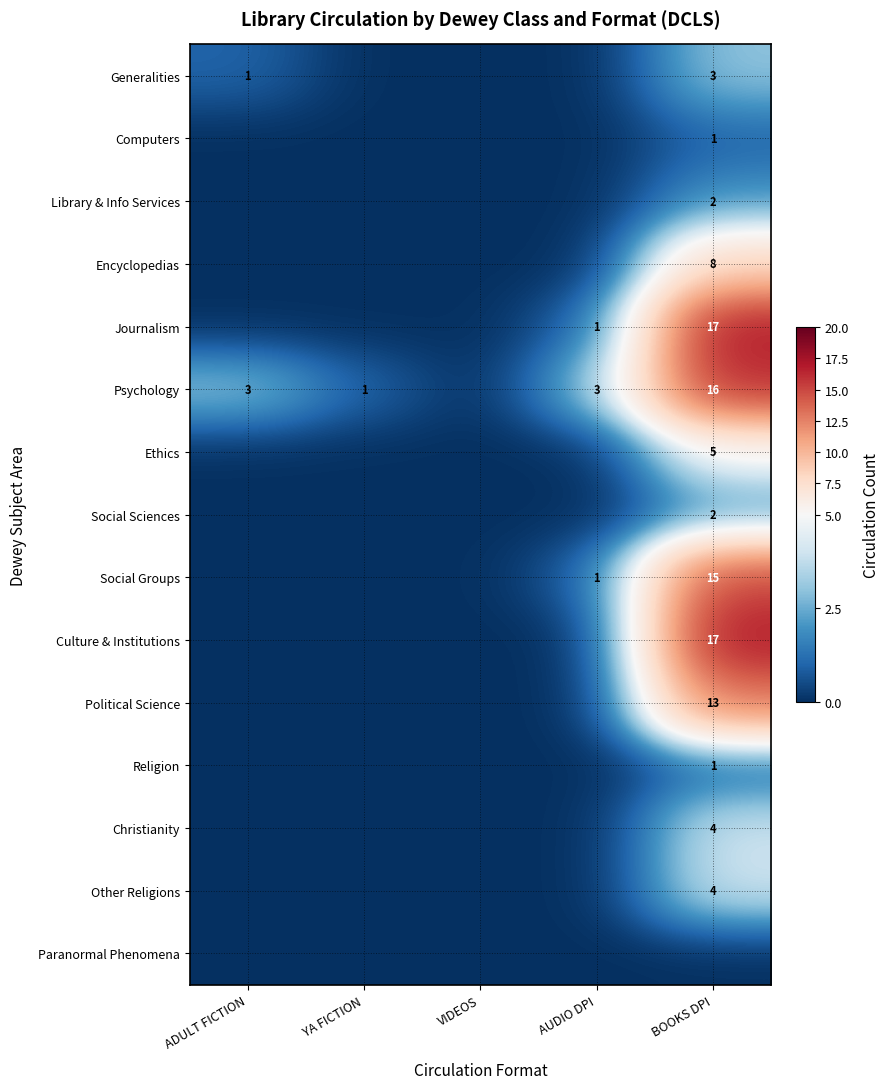

The value of Culture & Institutions at BOOKS DPI is 17. True or false?

True